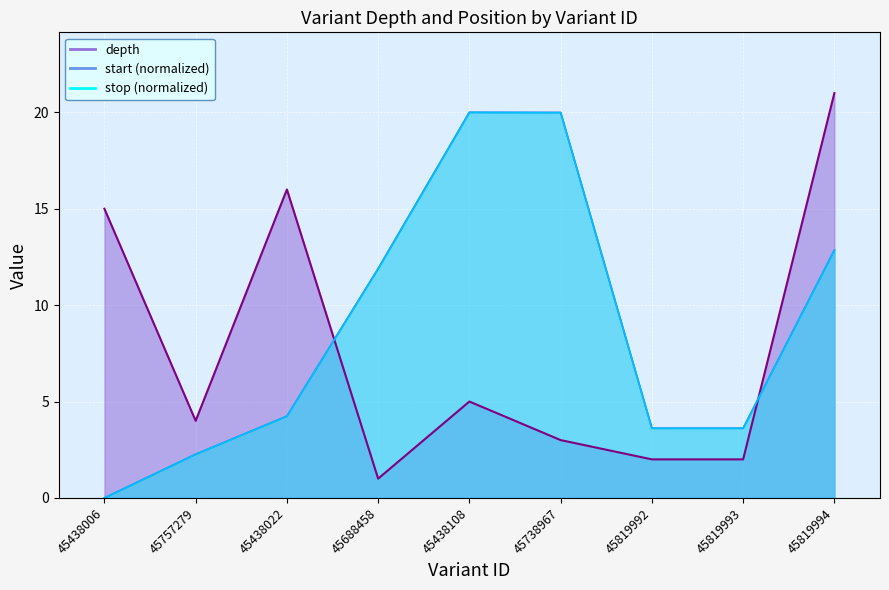

Which series has the widest spread of values?

depth